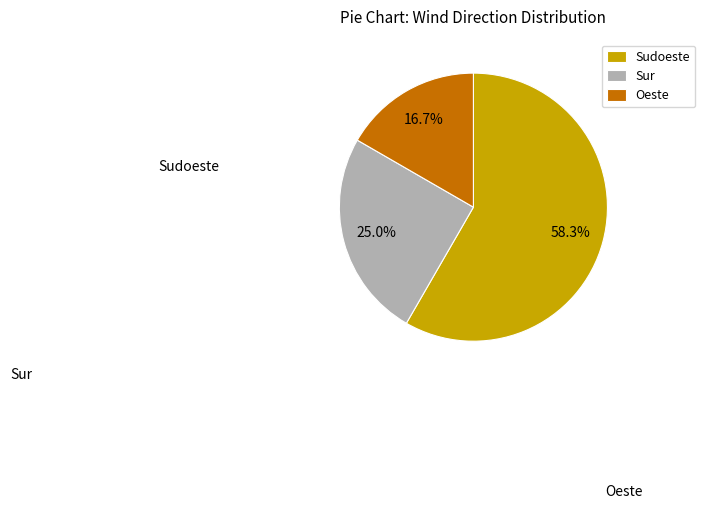

Approximately how many times larger is the value at Oeste compared to Sudoeste?

0.3